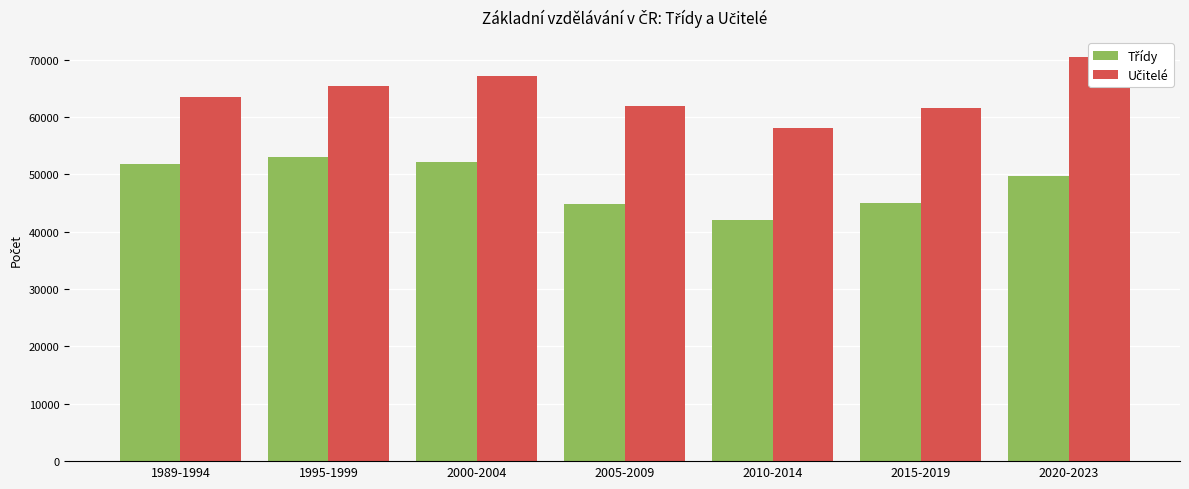

The Třídy series shows 49640 at 2020-2023. True or false?

True